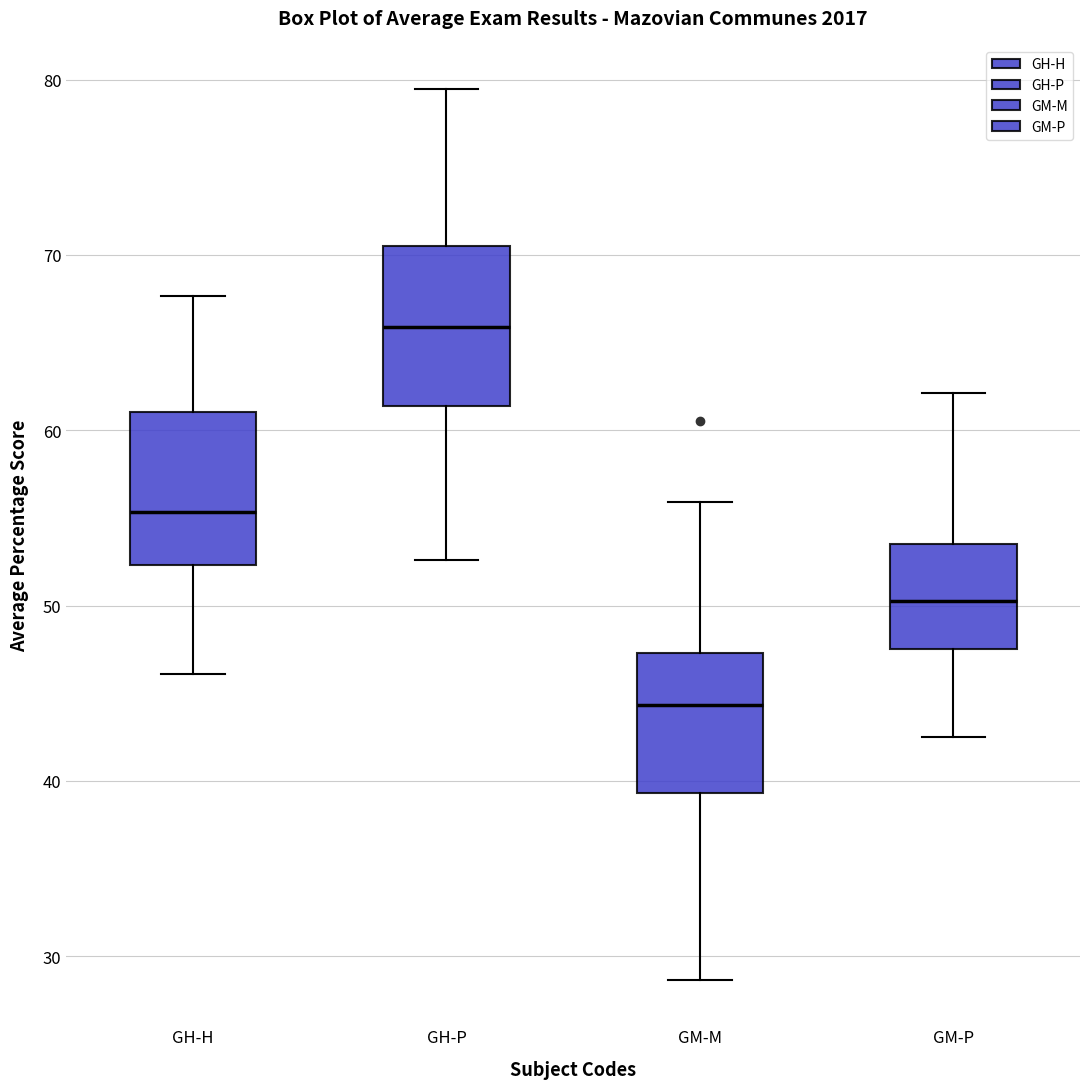

Where is the upper edge of the box for GH-H on the y-axis? The values are not printed on the chart, so give them approximately, as read against the axis.

61